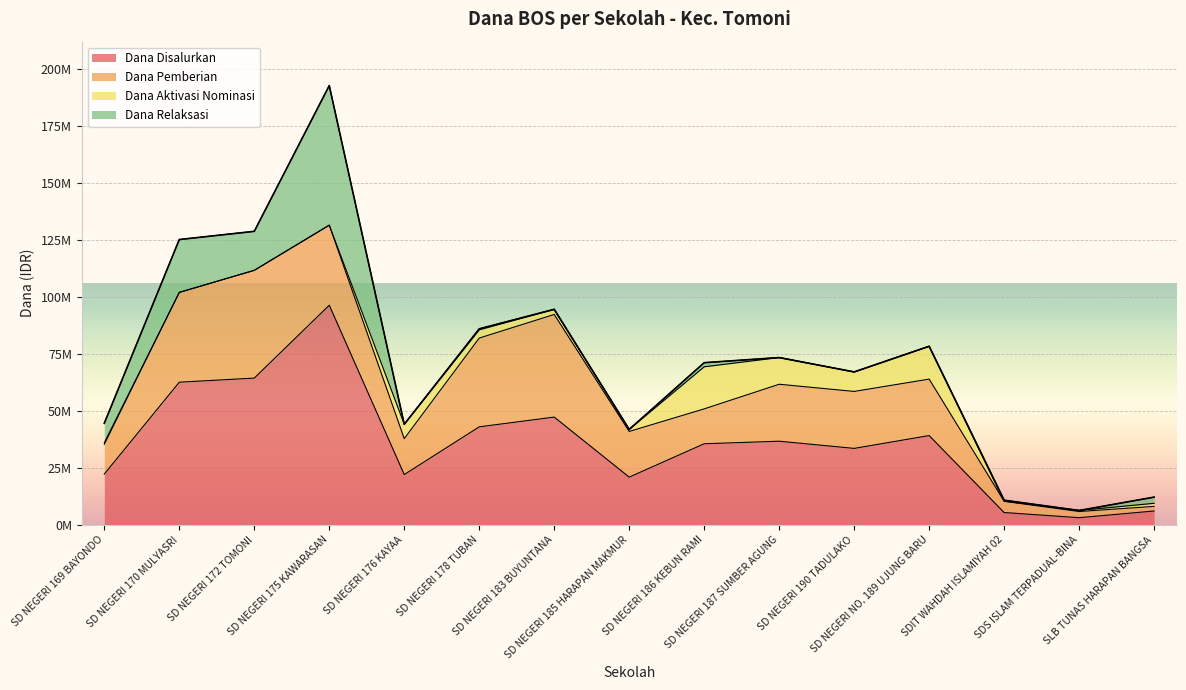

Where is the first local minimum for Dana Disalurkan?

SD NEGERI 176 KAYAA